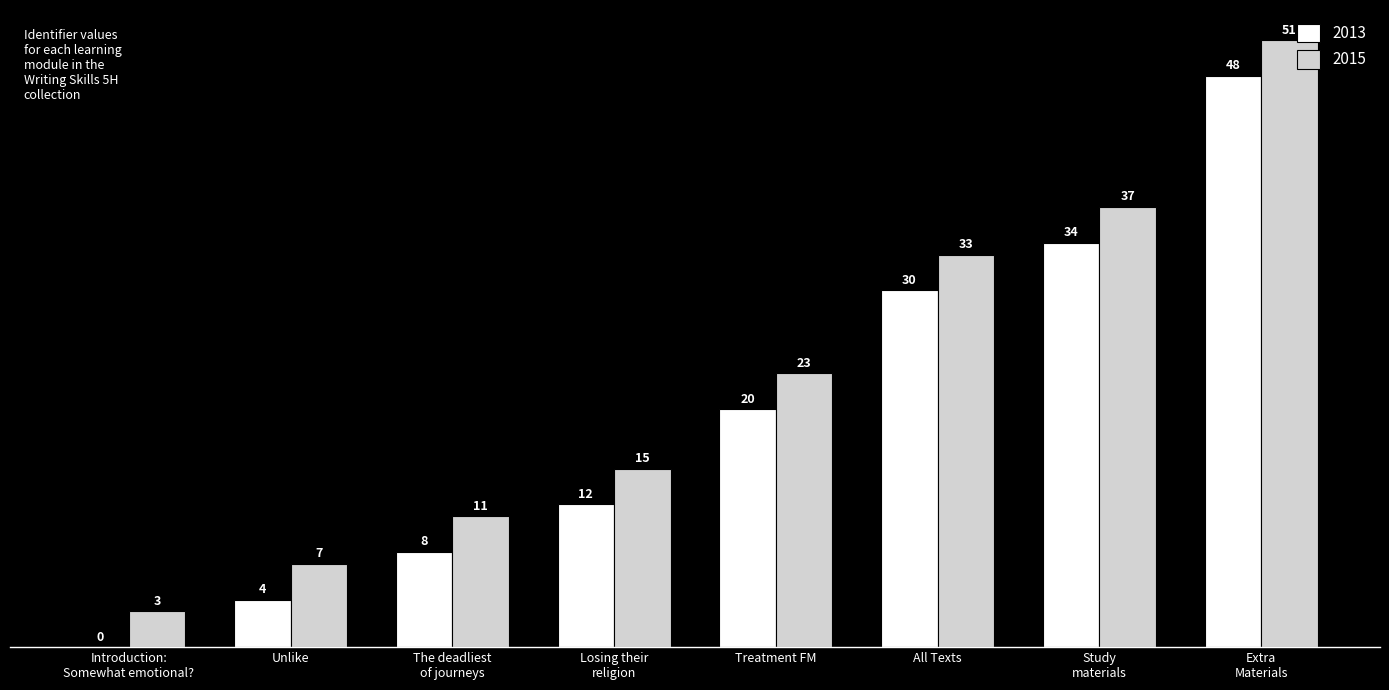

Which category has the highest value across all series?

Extra
Materials